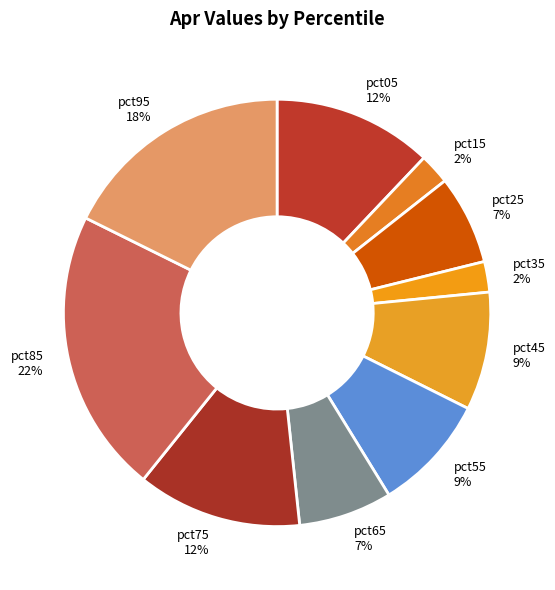

Is the sum of pct15 and pct05 greater than half?

No